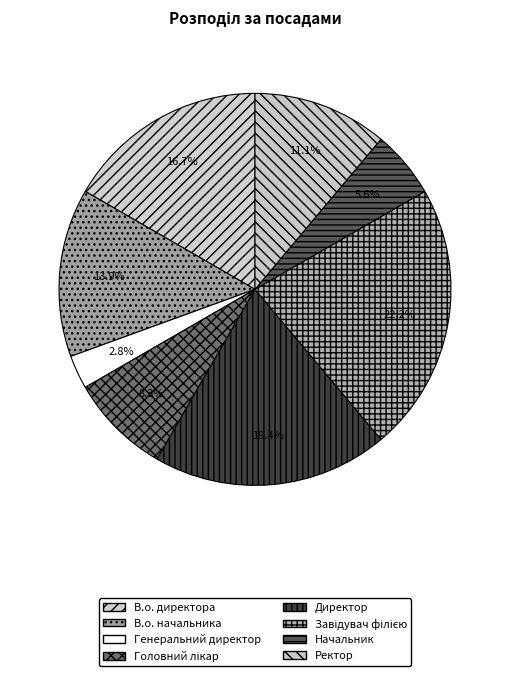

True or false: Директор accounts for 19% of the total.

True